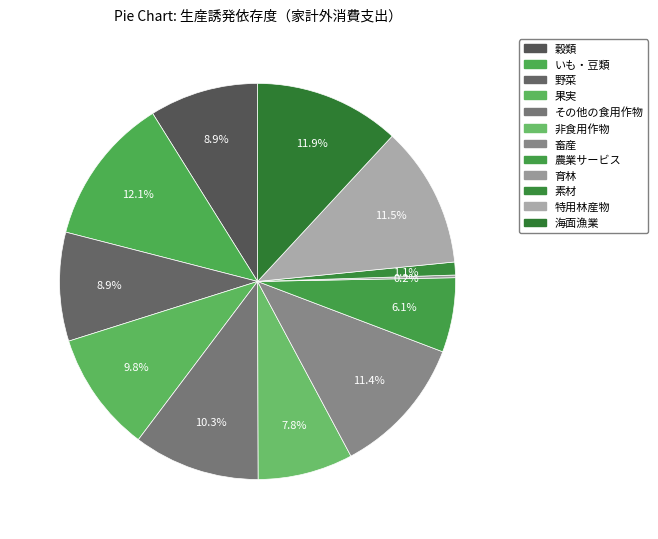

Rank the categories by value from lowest to highest.

育林, 素材, 農業サービス, 非食用作物, 野菜, 穀類, 果実, その他の食用作物, 畜産, 特用林産物, 海面漁業, いも・豆類